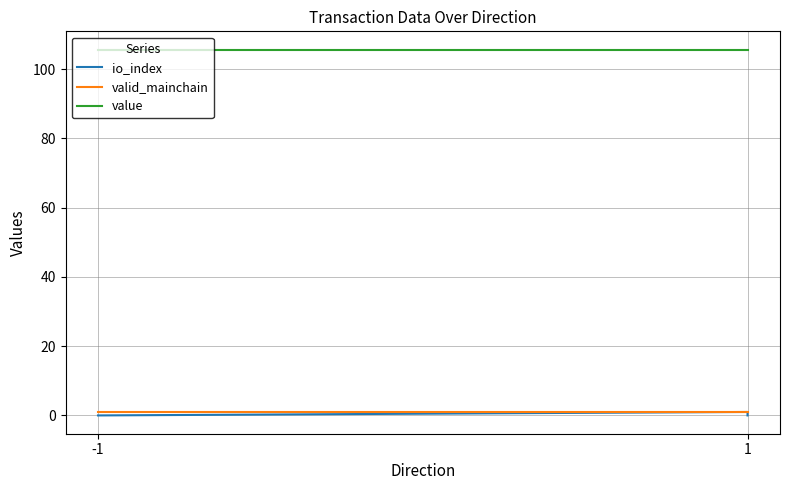

What is the average value of the valid_mainchain series?

1.0